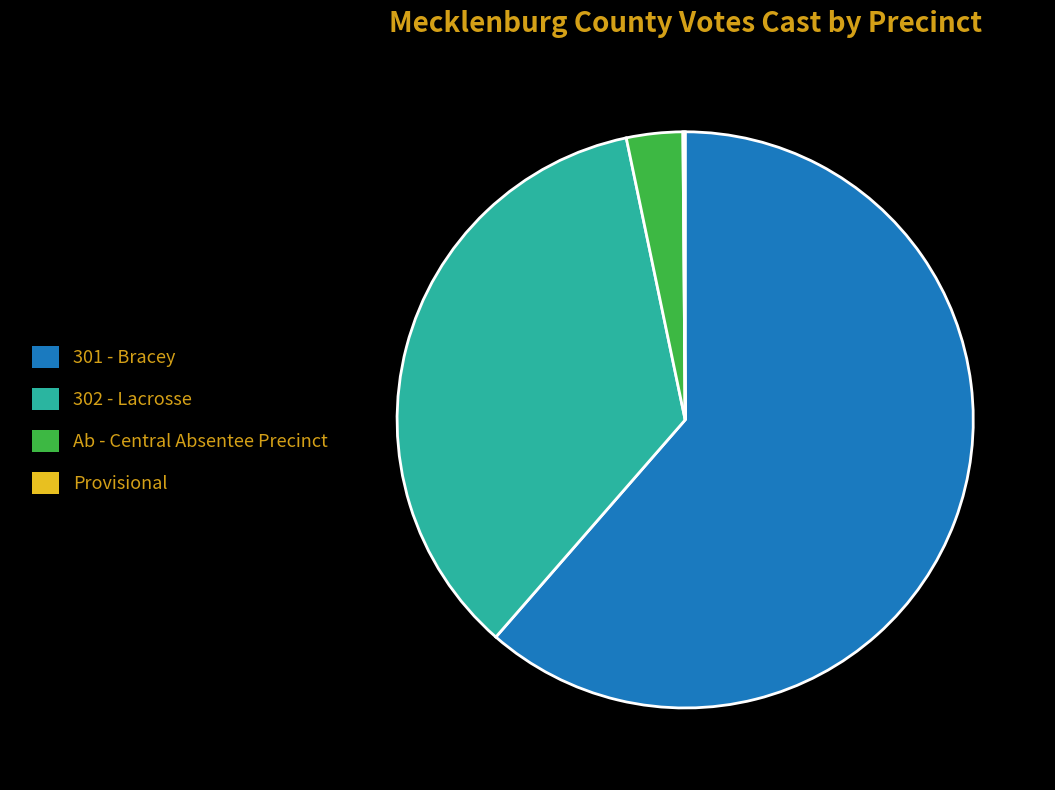

Which slice is the largest?

301 - Bracey